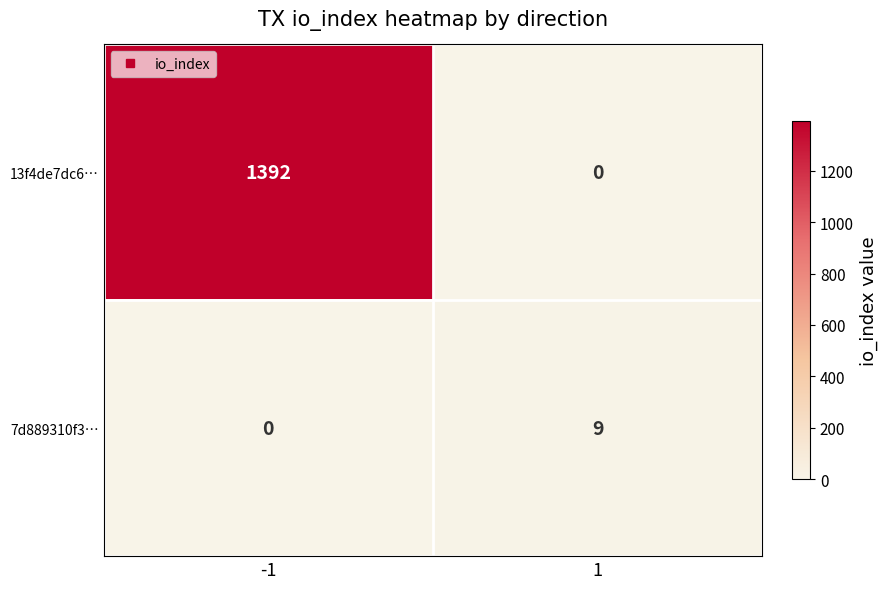

Rank the series at -1 from highest to lowest value.

13f4de7dc6…, 7d889310f3…